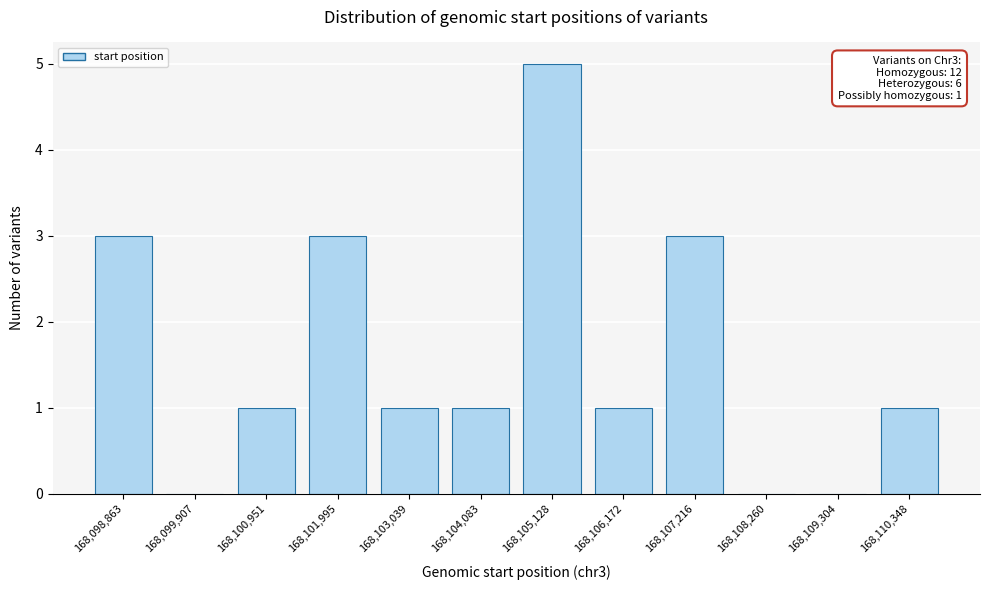

Reading left to right, what are all the values shown in this chart?

168,098,863=3	168,099,907=0	168,100,951=1	168,101,995=3	168,103,039=1	168,104,083=1	168,105,128=5	168,106,172=1	168,107,216=3	168,108,260=0	168,109,304=0	168,110,348=1